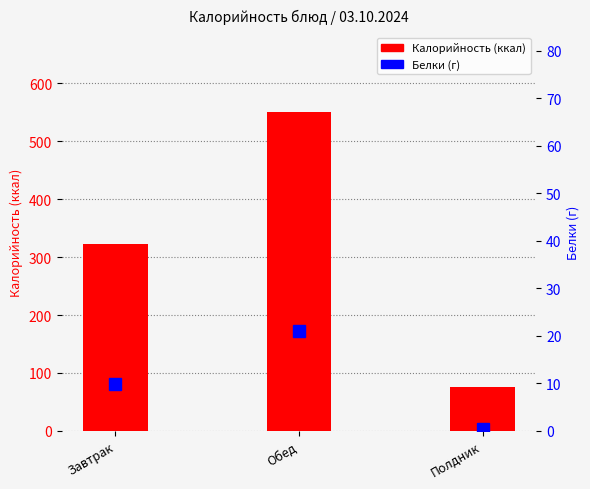

Count the number of values greater than 323.

2